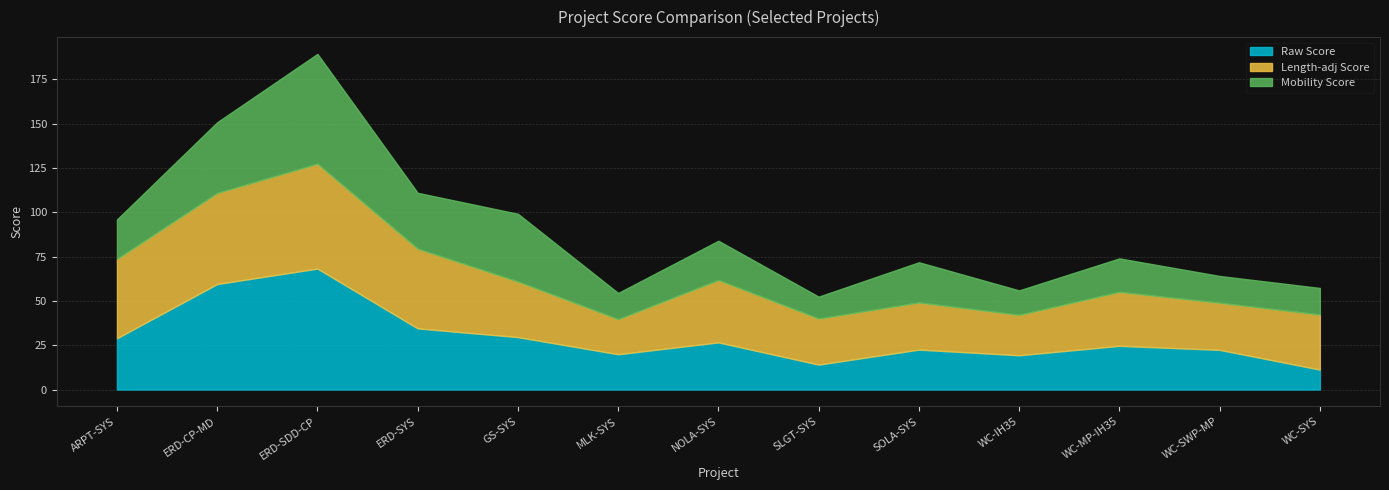

Which category has the highest value in the Length-adj Score series?

ERD-SDD-CP